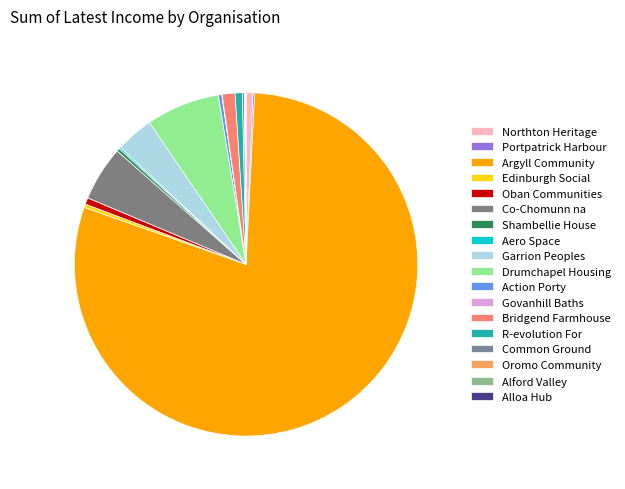

To the nearest percent, what is the difference between the largest and smallest slice percentages?

80%